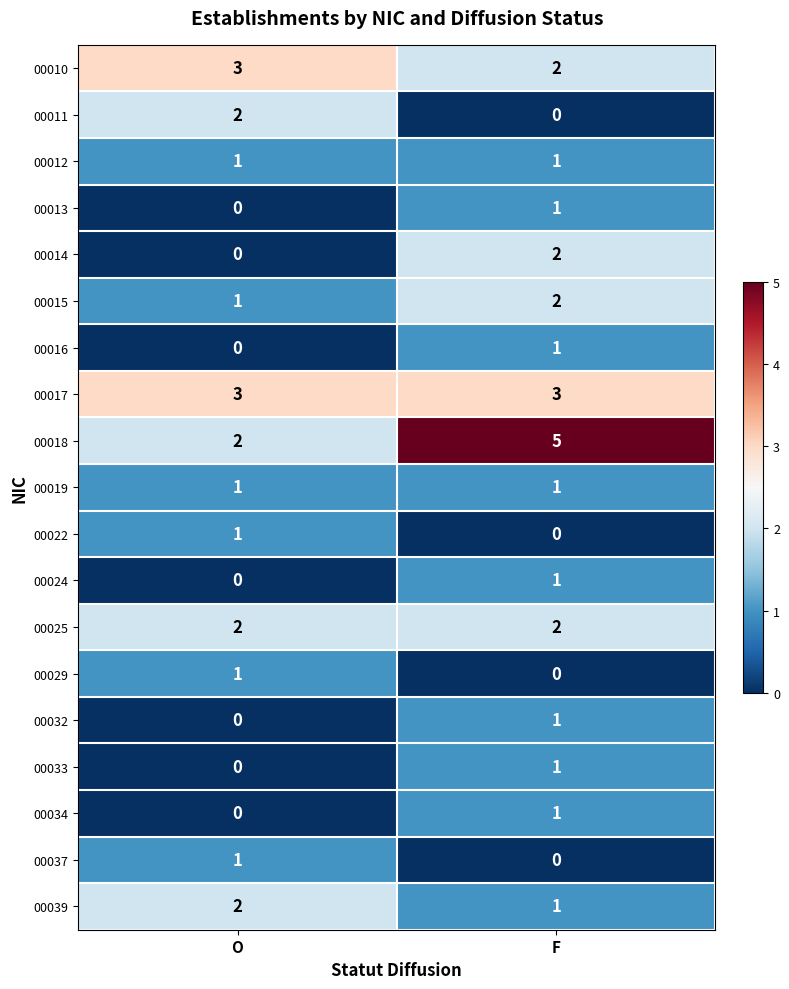

How many data points does each series have?

2